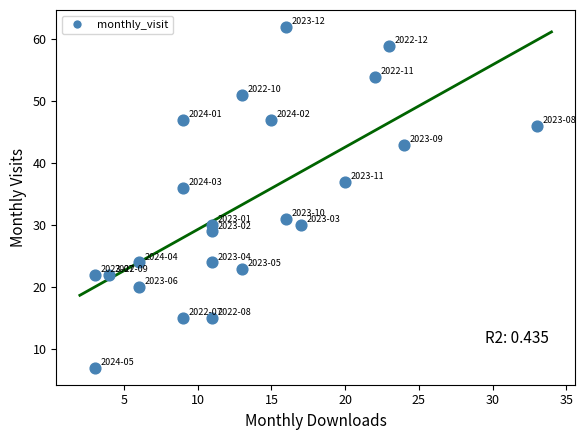

What Y value in the scatter plot is closest to 34?

36